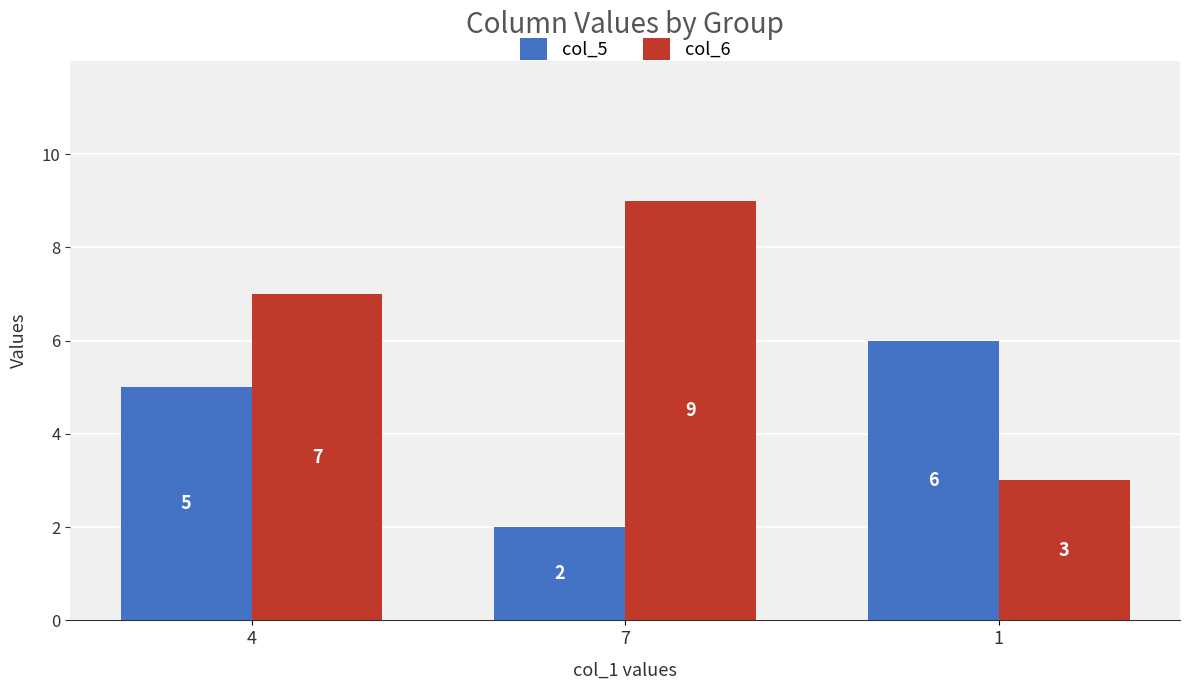

Reading right to left, transcribe all the data shown in this chart.

col_5: 1=6	7=2	4=5
col_6: 1=3	7=9	4=7